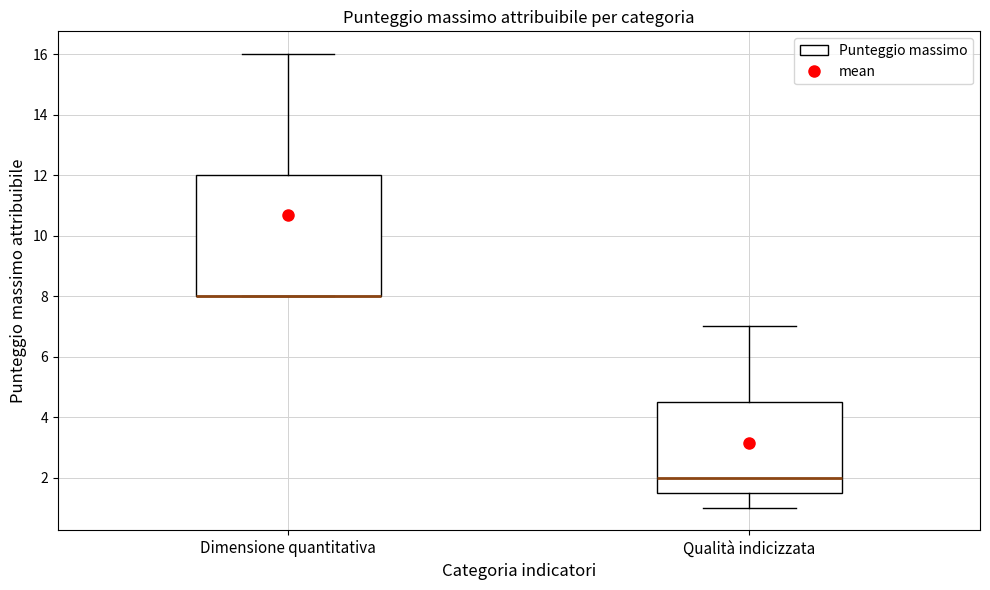

Where does the lower whisker of the box for Qualità indicizzata end on the y-axis? The values are not printed on the chart, so give them approximately, as read against the axis.

1.0